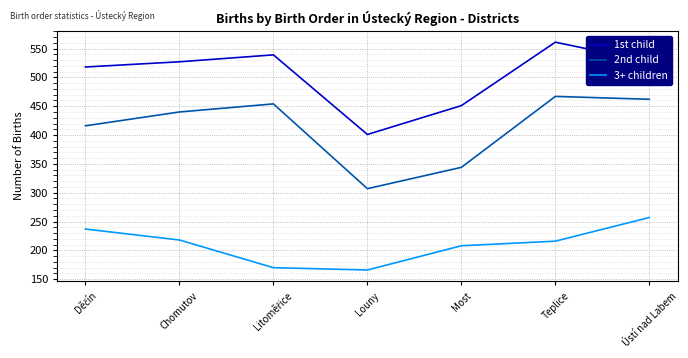

Rank the series at Ústí nad Labem from lowest to highest value.

3+ children, 2nd child, 1st child